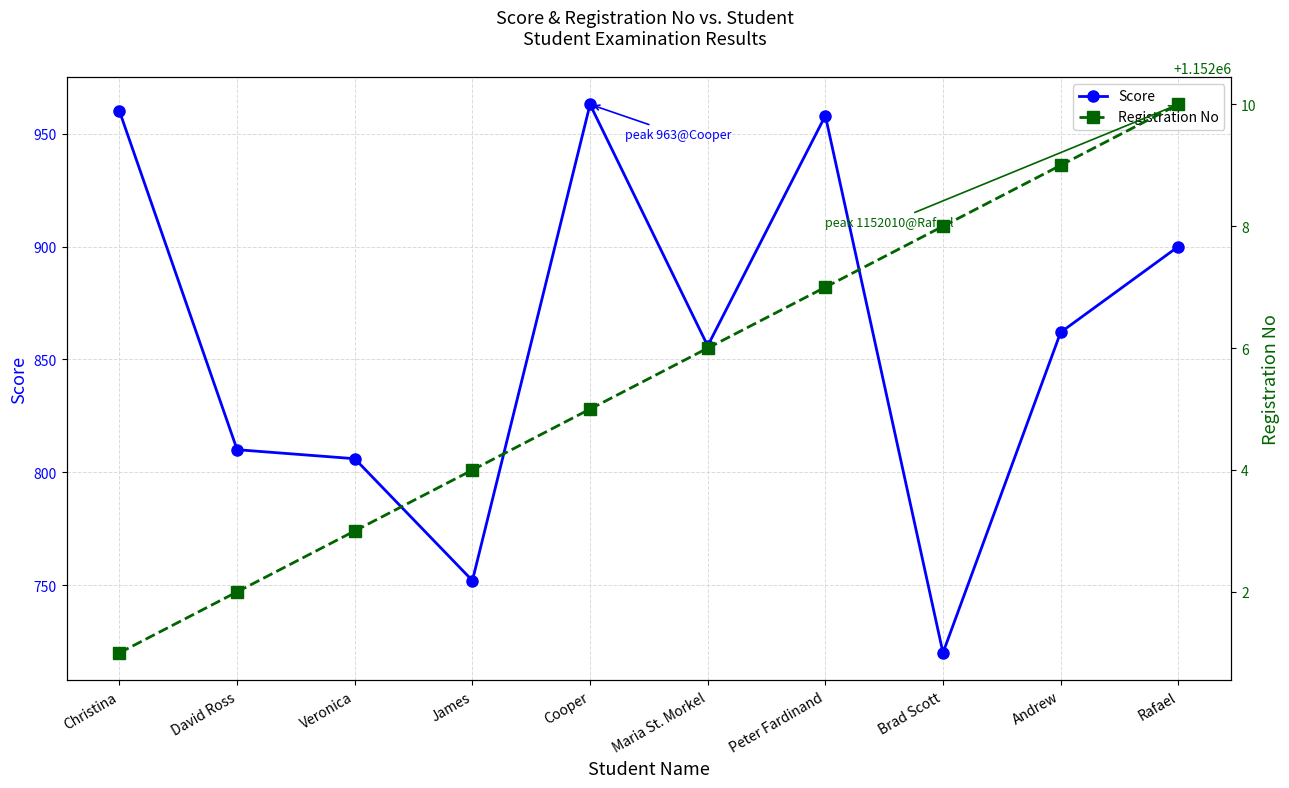

Which series has the widest spread of values?

Score